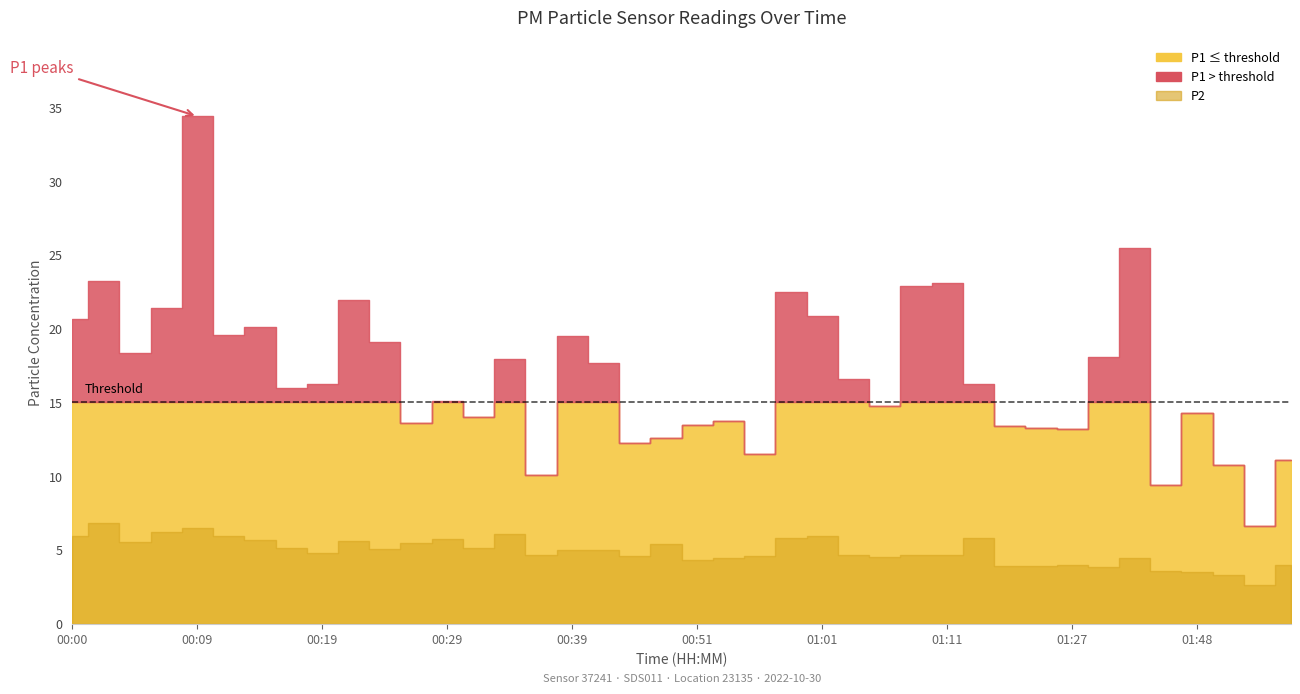

What is the minimum value shown in the chart?

2.6